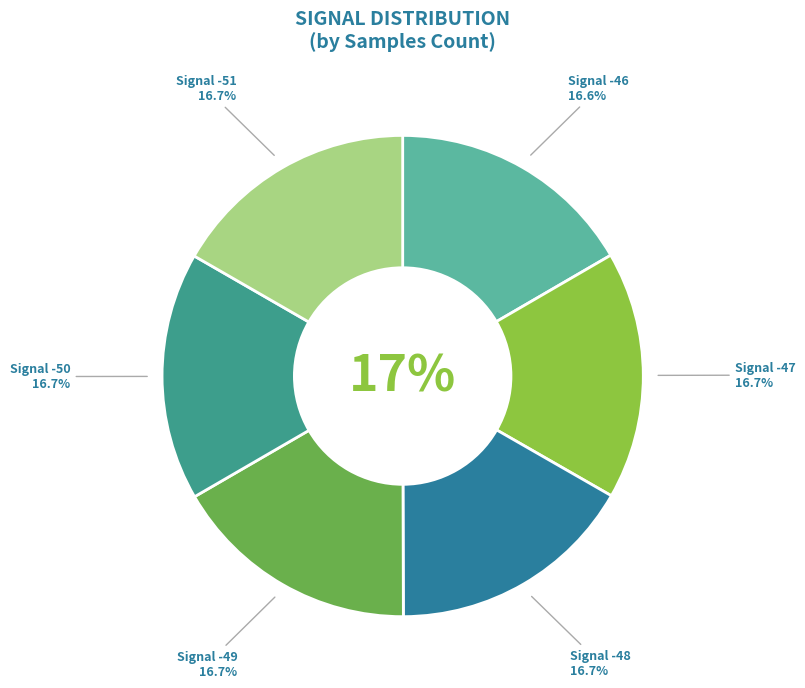

Which slice is the smallest?

-46